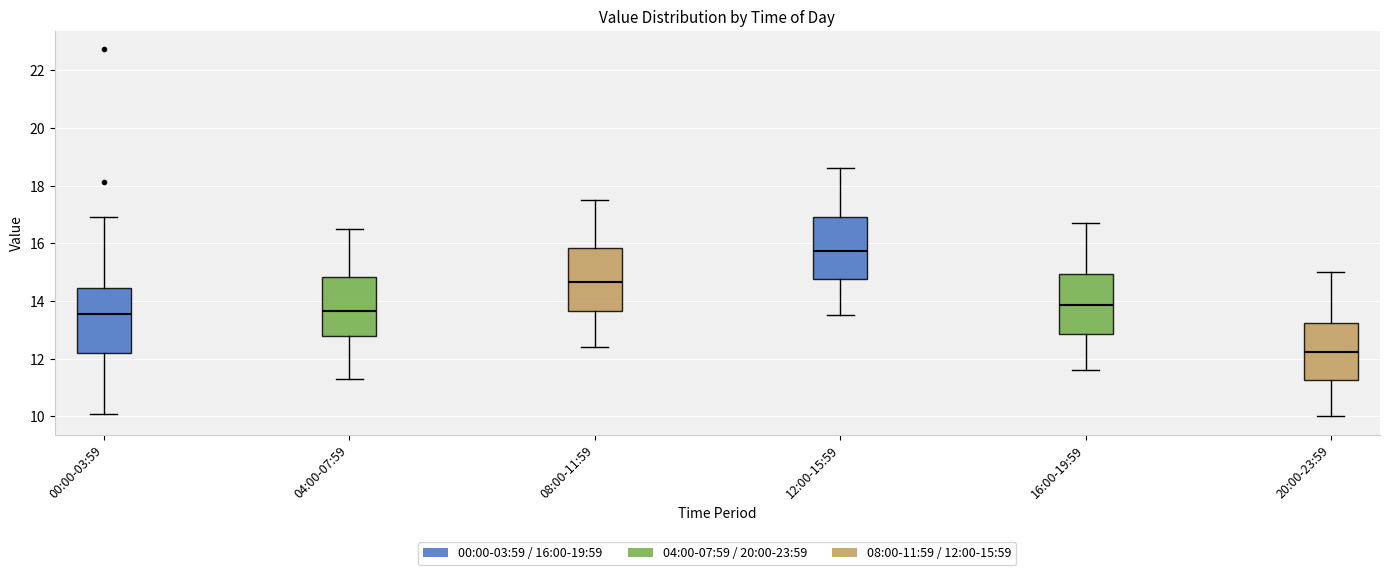

Reading left to right, read every box against the y-axis: the position of its median line, the range the box covers, and the ends of its whiskers. The values are not printed on the chart, so give them approximately, as read against the axis.

00:00-03:59: median 13.6, box 12.2 to 14.4, whiskers 10.0 to 17.0
04:00-07:59: median 13.6, box 12.8 to 14.8, whiskers 11.4 to 16.6
08:00-11:59: median 14.6, box 13.6 to 15.8, whiskers 12.4 to 17.6
12:00-15:59: median 15.8, box 14.8 to 17.0, whiskers 13.6 to 18.6
16:00-19:59: median 13.8, box 12.8 to 15.0, whiskers 11.6 to 16.8
20:00-23:59: median 12.2, box 11.2 to 13.2, whiskers 10.0 to 15.0